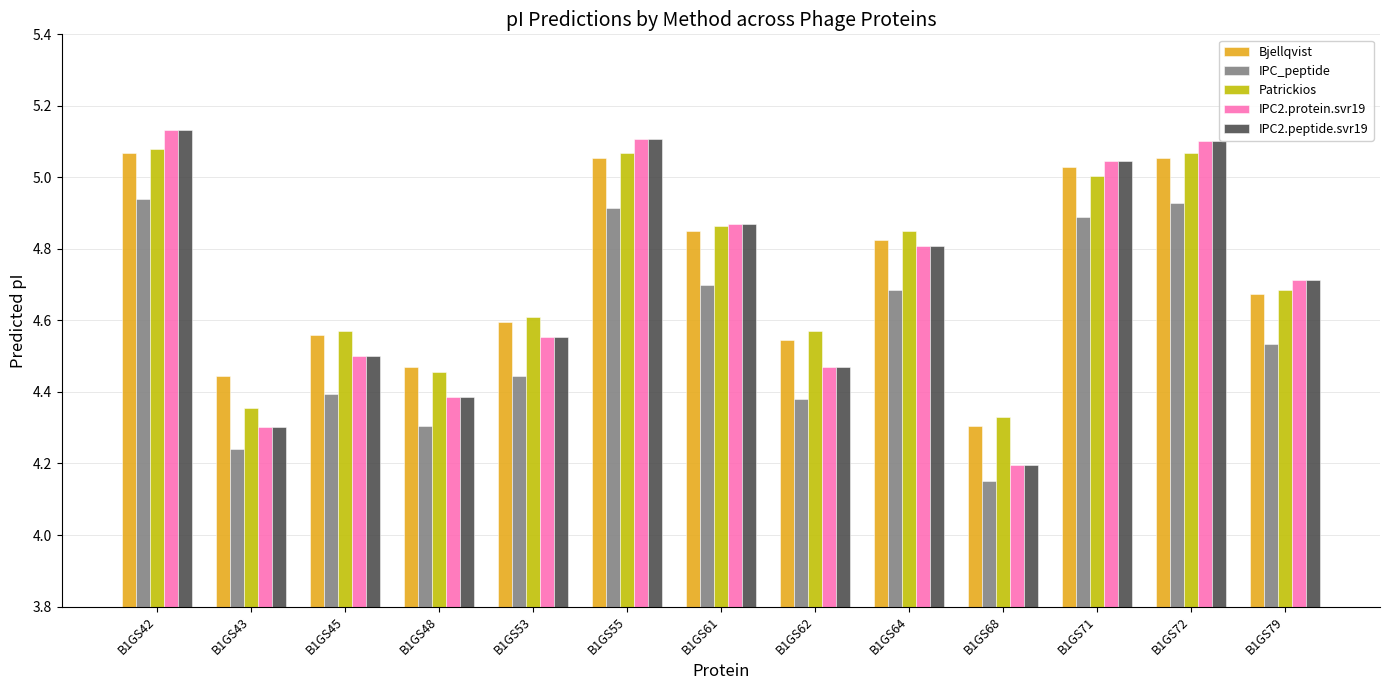

At which label is Bjellqvist closest to 4?

B1GS68